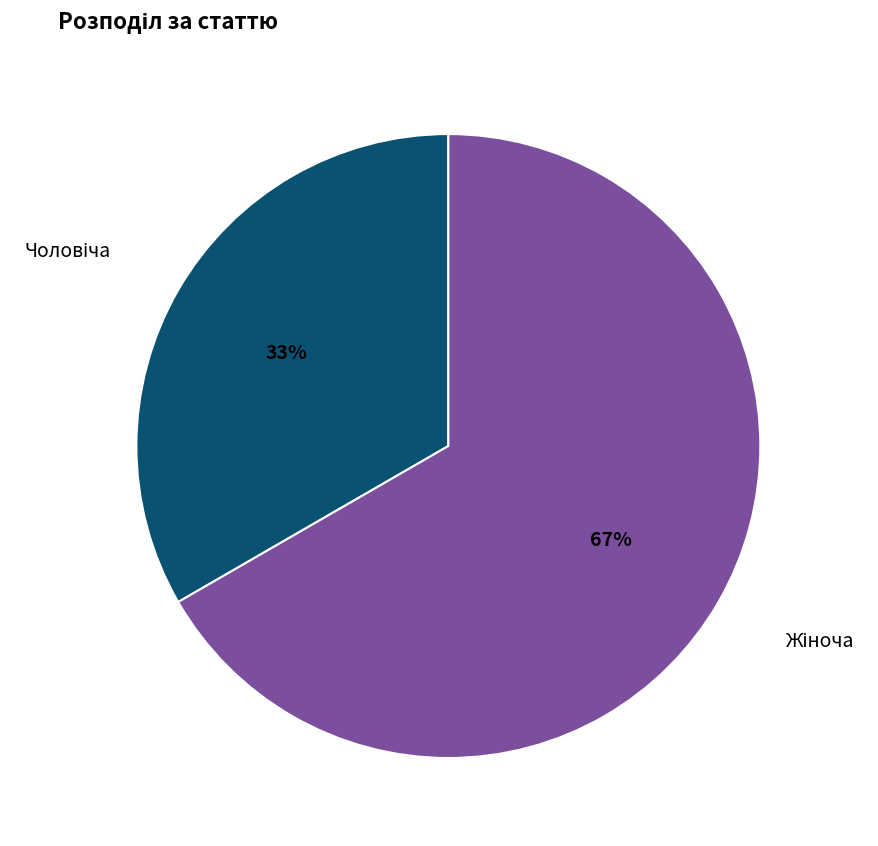

To the nearest percent, what is the average slice percentage?

50%